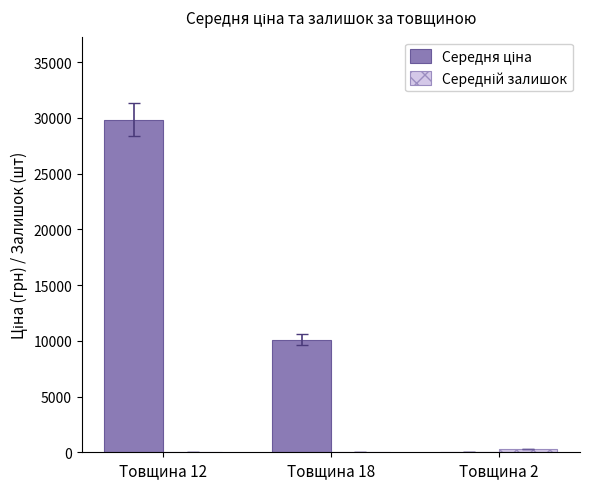

At which category is the sum across all series the highest?

Товщина 12